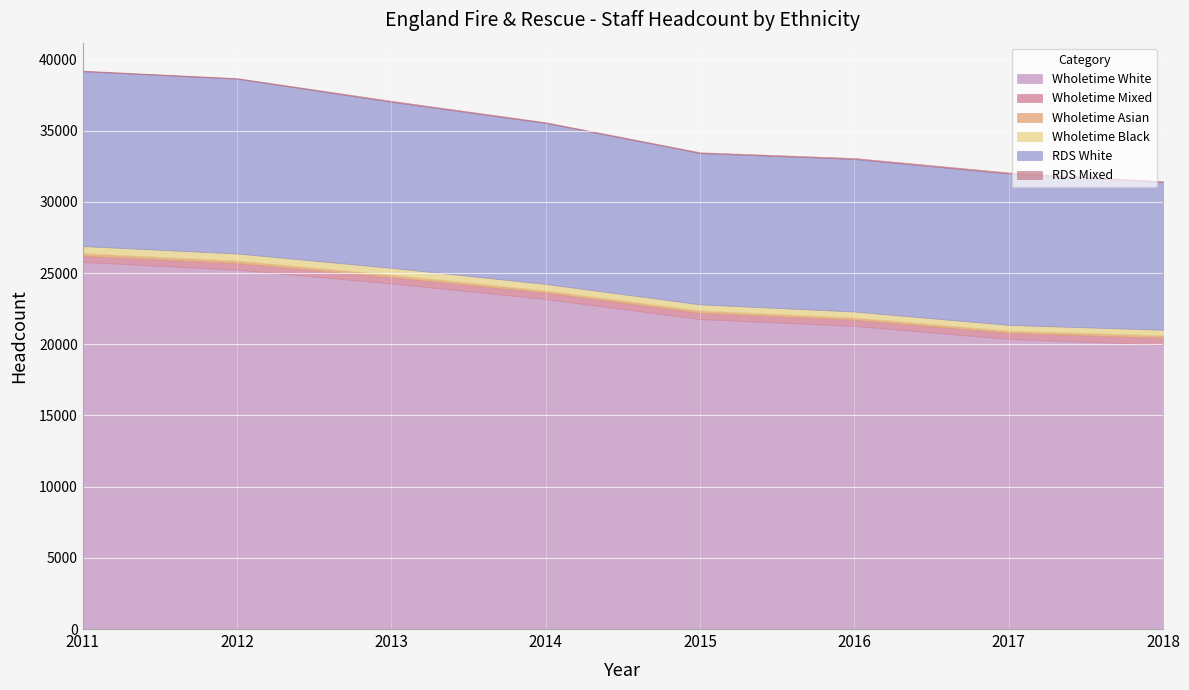

What is the minimum value for Wholetime White?

19978